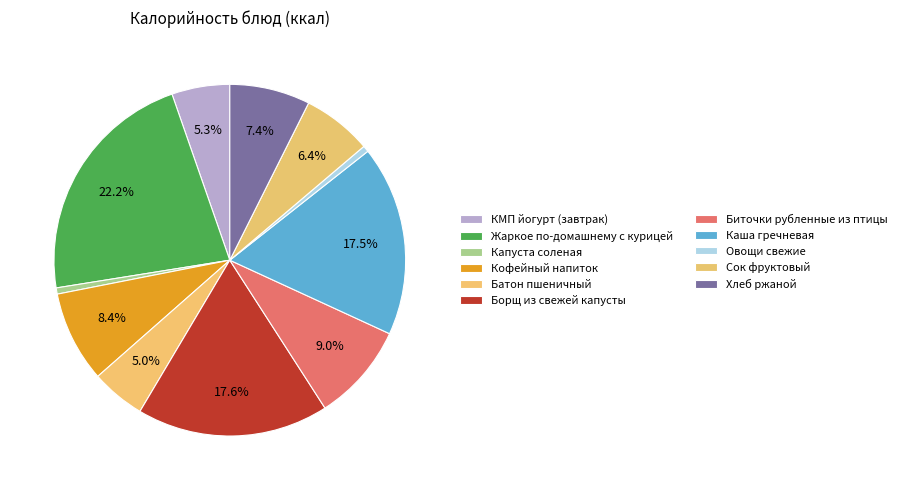

Is there any slice that represents more than half of the pie?

No